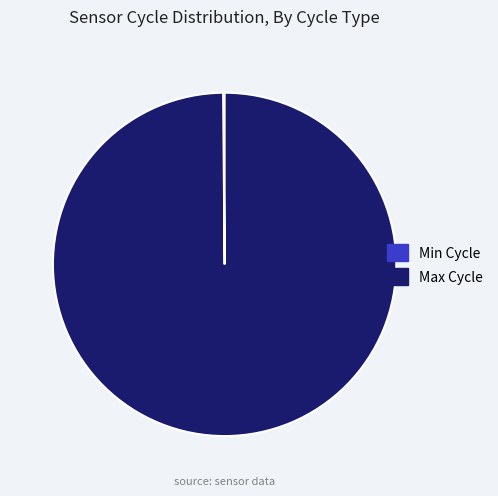

What is the largest slice in the pie chart?

Max Cycle